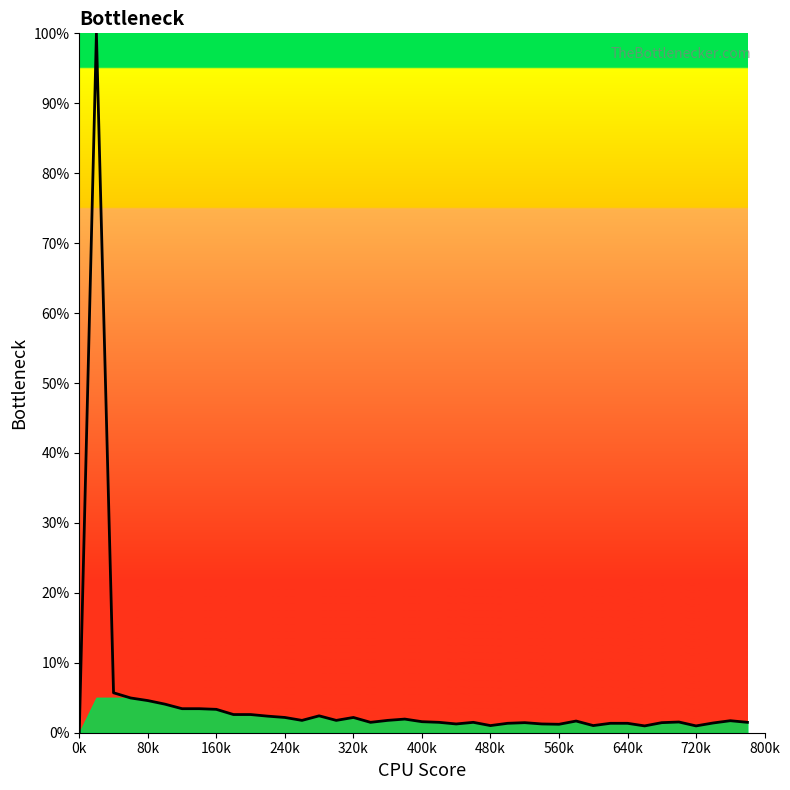

What is the greatest value displayed?

100.0